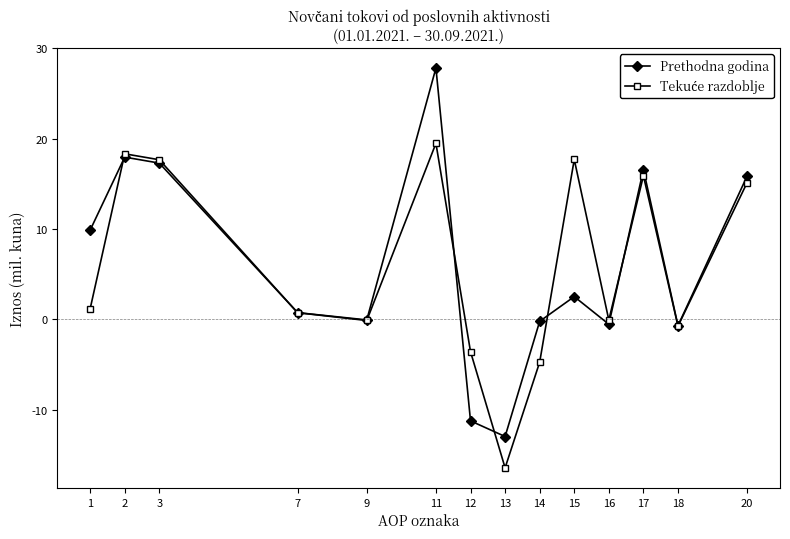

How many interior local peaks does the Prethodna godina series have?

4